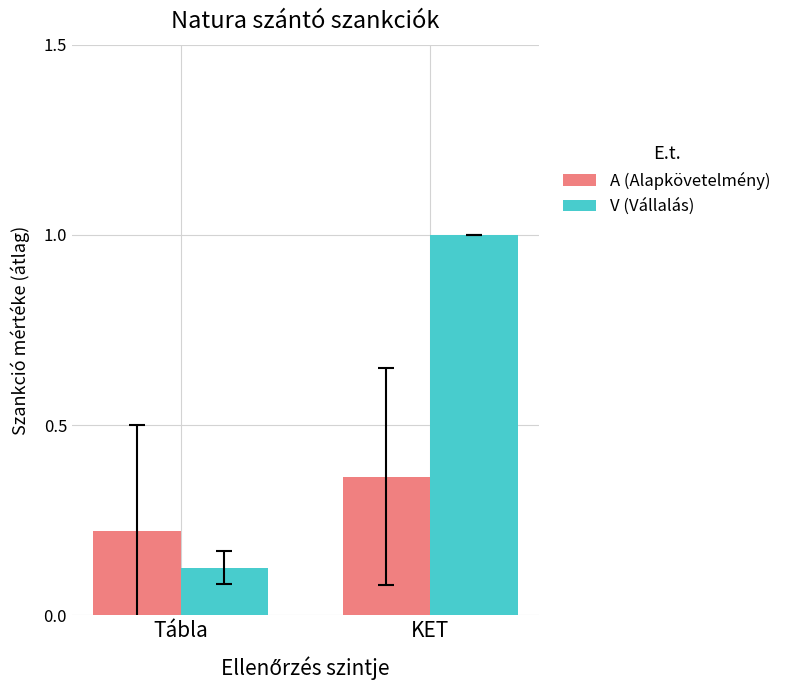

The value of V (Vállalás) at Tábla is 0.2. True or false?

False